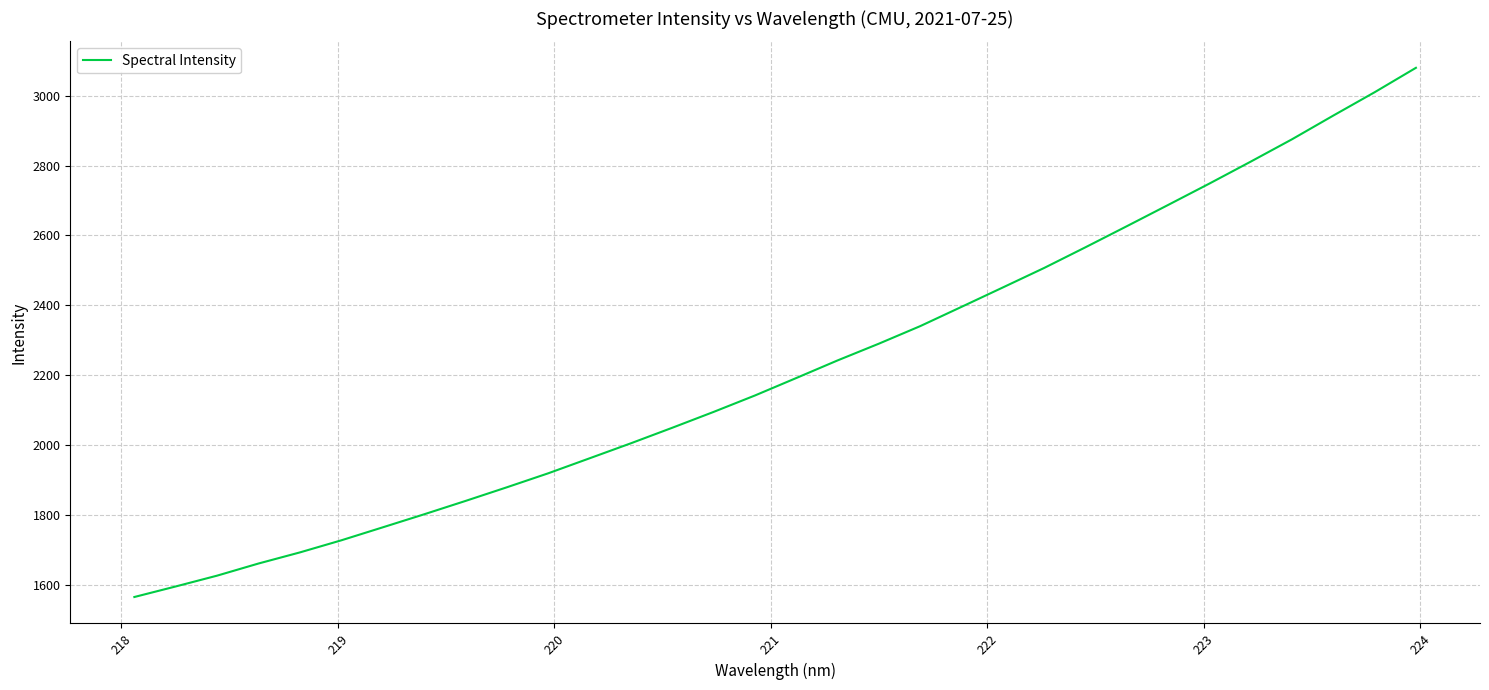

Reading left to right, what are all the values shown in this chart?

1566.0	1596.1	1627.1	1661.8	1693.5	1728.1	1765.1	1802.4	1840.6	1879.7	1919.7	1962.6	2005.5	2049.9	2095.3	2142.2	2192.2	2242.6	2290.5	2340.7	2395.9	2451.3	2507.1	2566.2	2626.5	2687.3	2748.5	2811.2	2875.1	2942.9	3009.6	3079.5